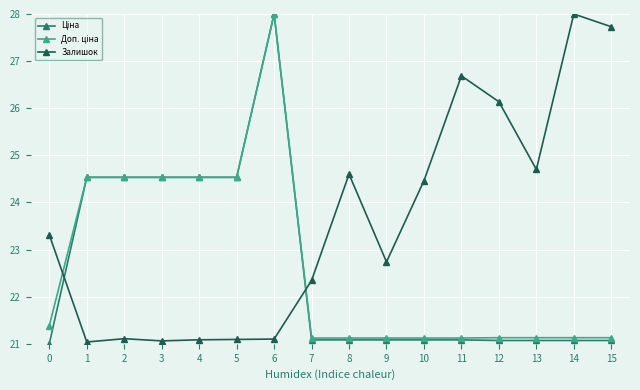

Which series has the largest total across all categories?

Залишок